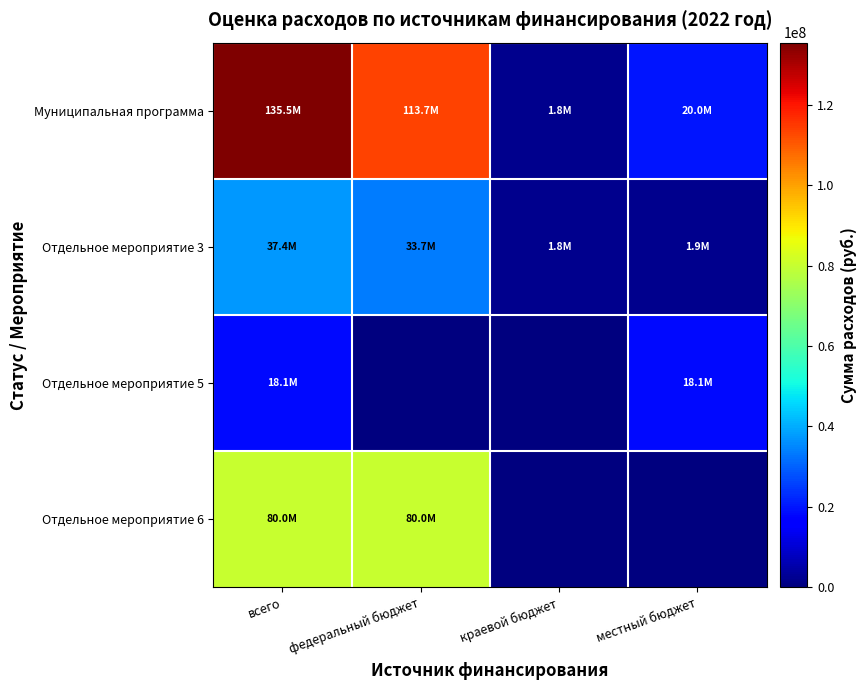

Reading right to left, transcribe all the data shown in this chart.

Муниципальная программа: местный бюджет=20015012	краевой бюджет=1772892	федеральный бюджет=113684948	всего=135472852
Отдельное мероприятие 3: местный бюджет=1933352	краевой бюджет=1772892	федеральный бюджет=33684948	всего=37391192
Отдельное мероприятие 5: местный бюджет=18081660	краевой бюджет=0	федеральный бюджет=0	всего=18081660
Отдельное мероприятие 6: местный бюджет=0	краевой бюджет=0	федеральный бюджет=80000000	всего=80000000